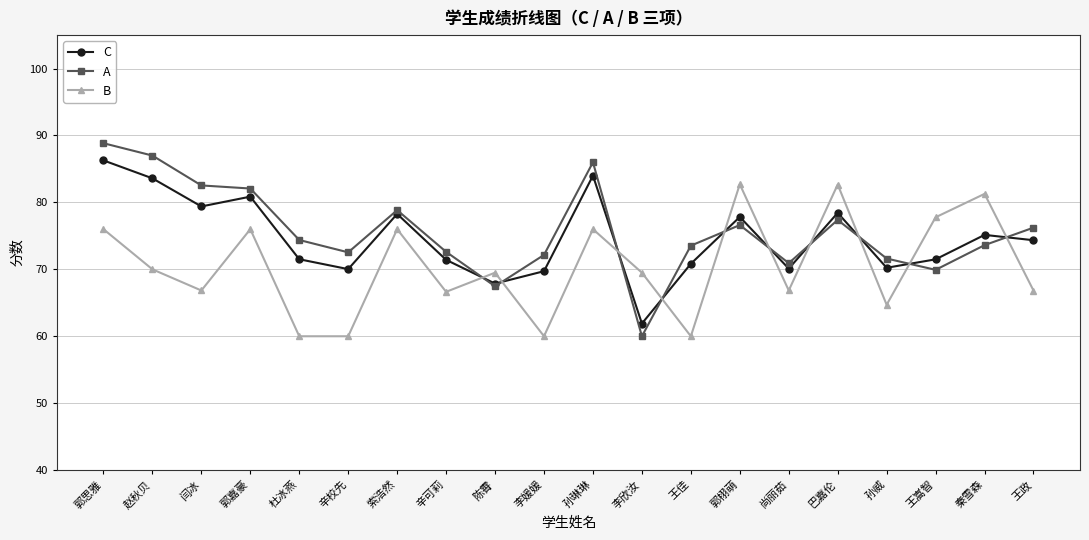

Which series has the largest range (max minus min)?

A